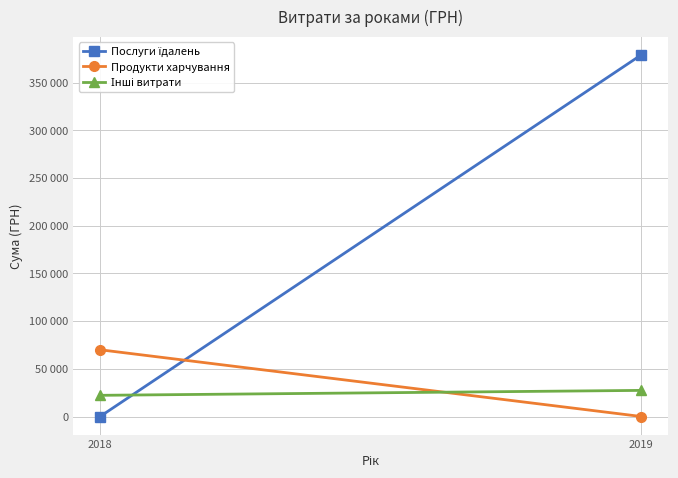

List the labels in order of Послуги їдалень value, smallest first.

2018, 2019